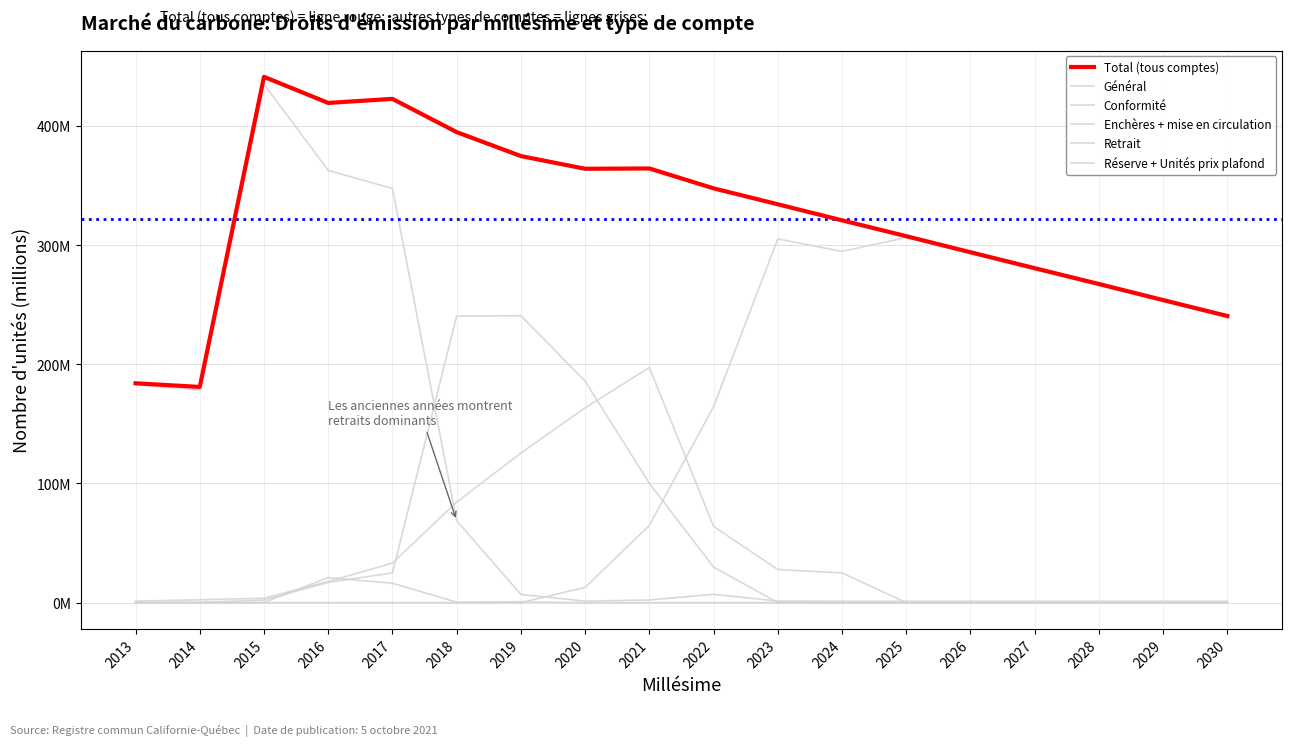

Which series has the largest total across all categories?

Total (tous comptes)